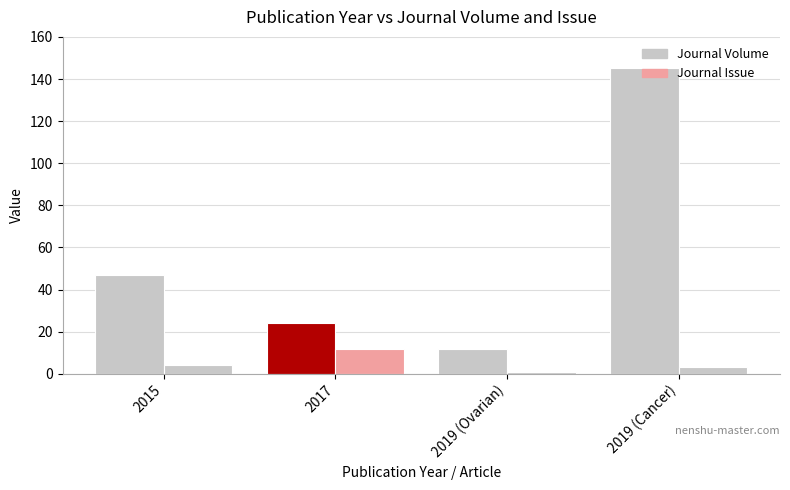

What is the spread (max minus min) of values at 2017?

12